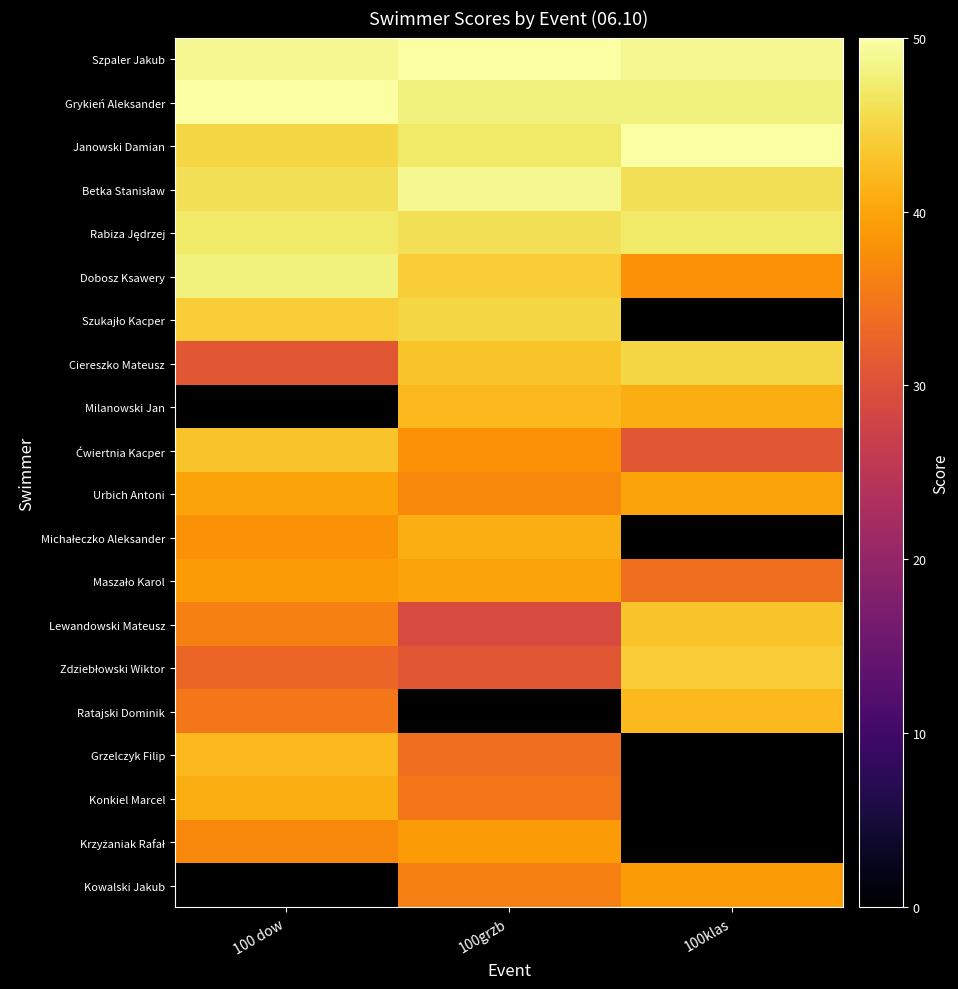

True or false: Ćwiertnia Kacper has a value of 19.3 at 100grzb.

False